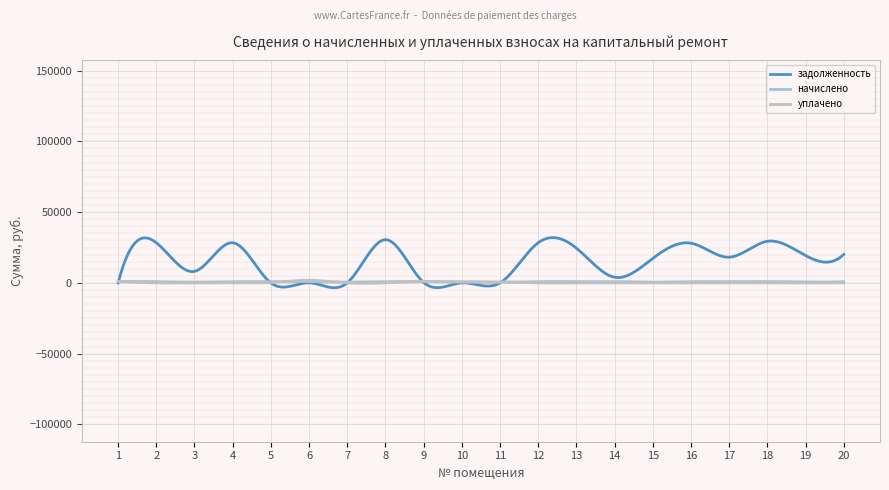

True or false: задолженность has more than 0 points higher than both neighbors.

True